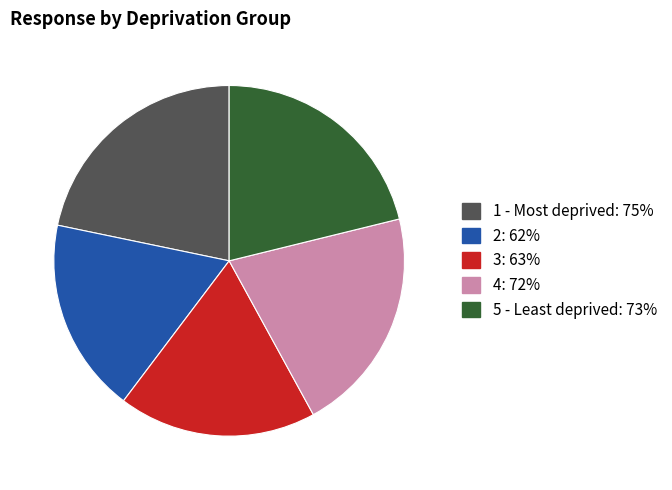

The 1 - Most deprived slice represents 11% of the pie. True or false?

False